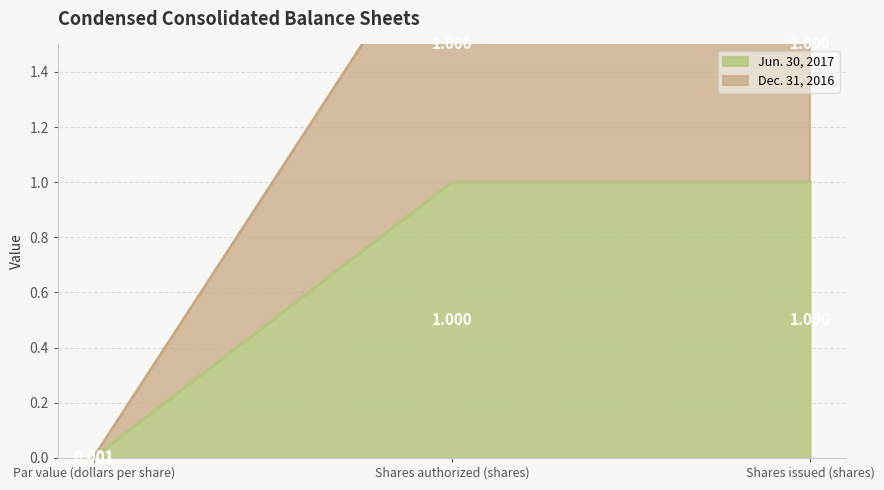

Between Par value (dollars per share) and Shares authorized (shares), which is larger?

Shares authorized (shares)